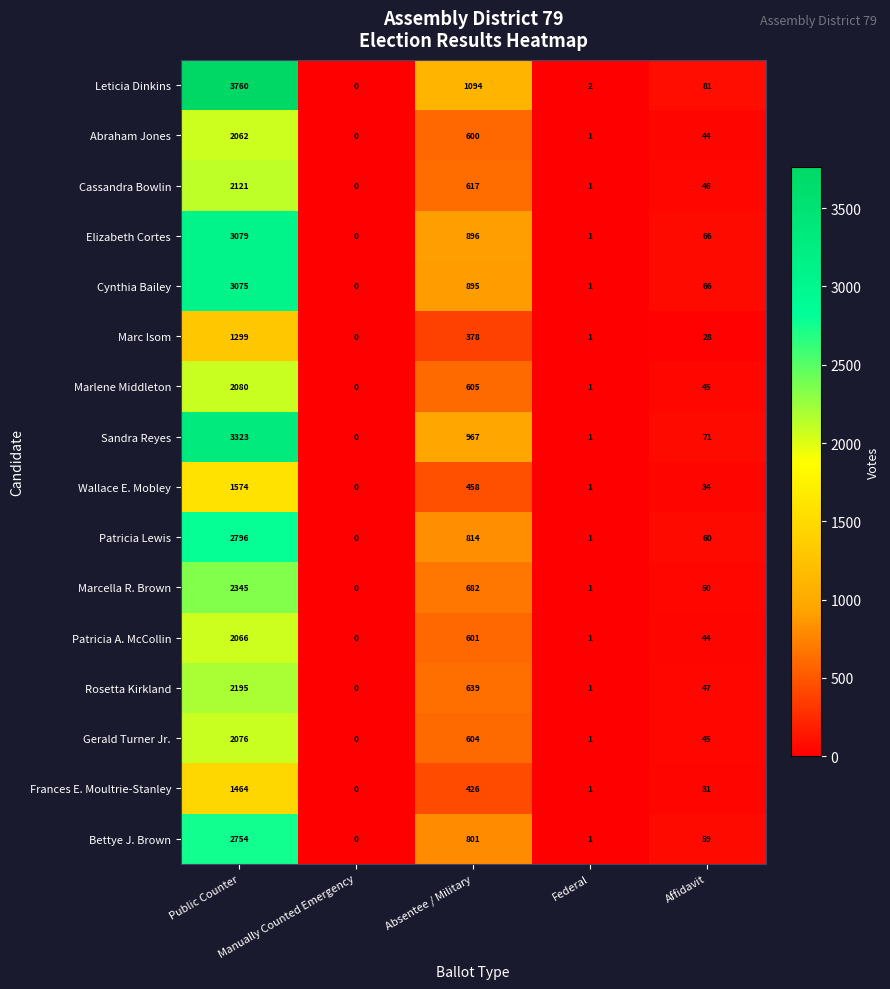

What is the difference between the maximum and minimum values in the Leticia Dinkins series?

3760